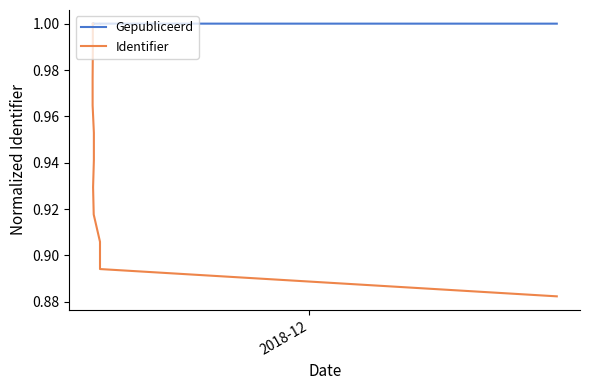

True or false: Gepubliceerd and Identifier cross at least once.

False